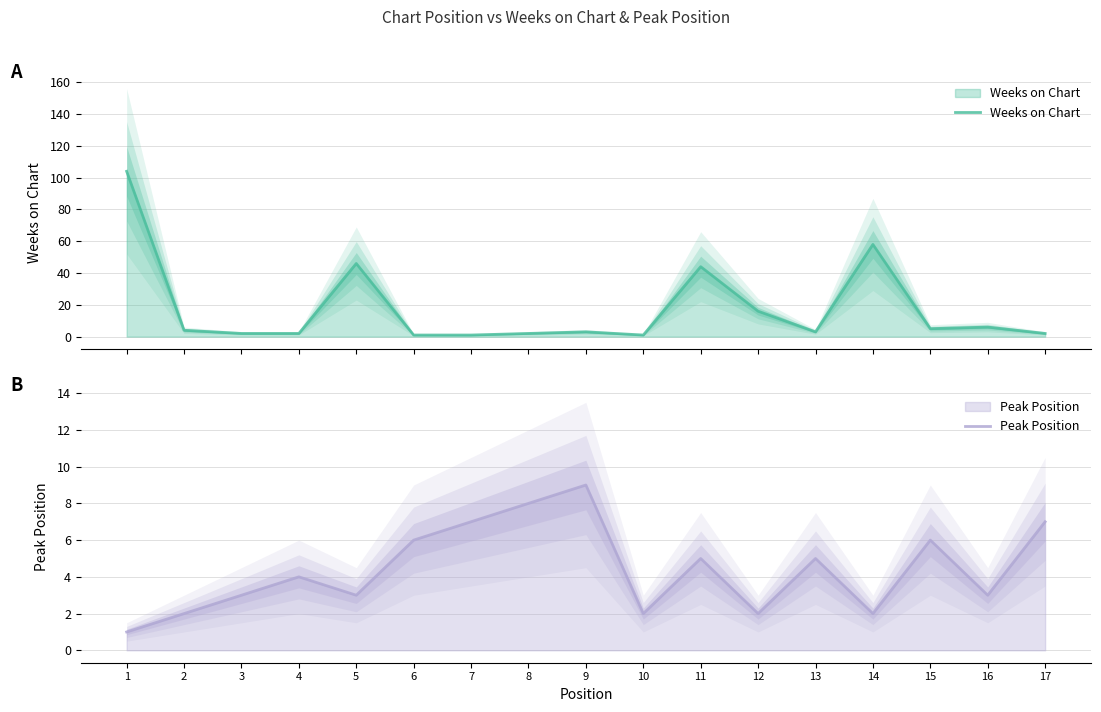

Reading left to right, what are all the values shown in this chart?

Weeks on Chart: 104	4	2	2	46	1	1	2	3	1	44	16	3	58	5	6	2
Peak Position: 1	2	3	4	3	6	7	8	9	2	5	2	5	2	6	3	7